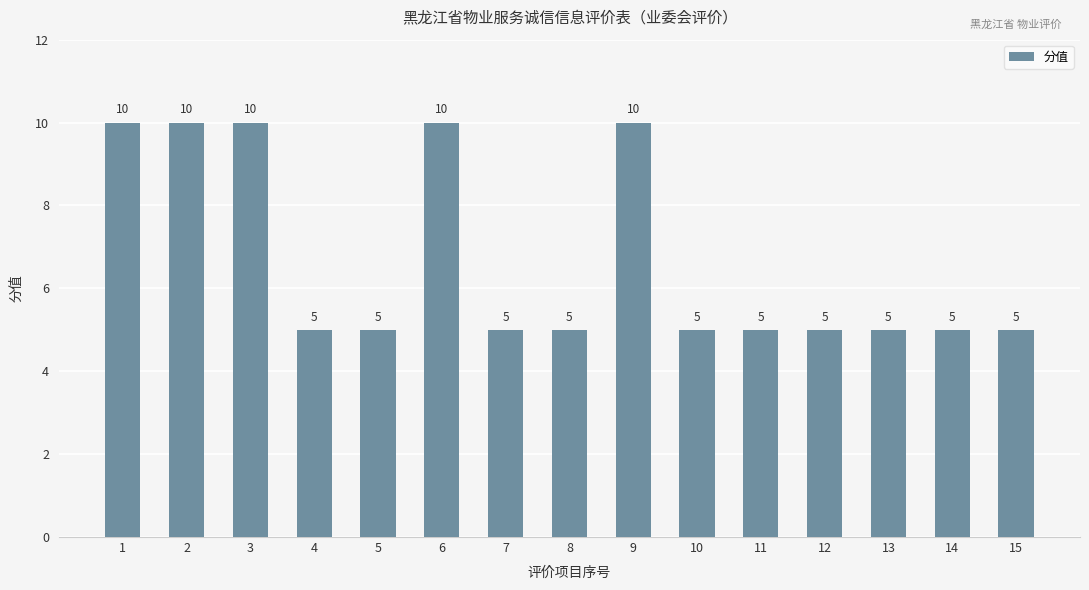

Does the chart contain stacked bars?

No